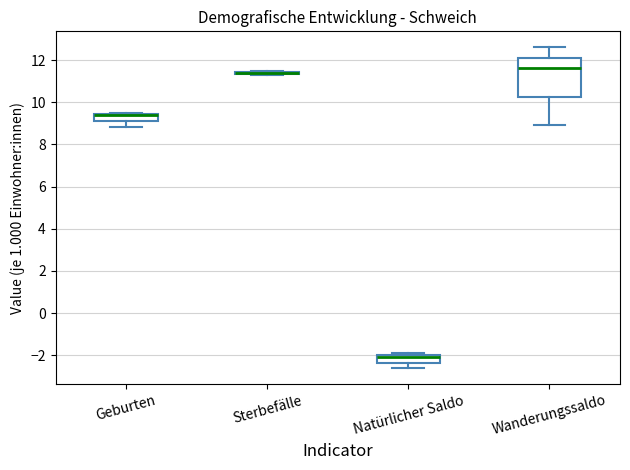

Reading left to right, read every box against the y-axis: the position of its median line, the range the box covers, and the ends of its whiskers. The values are not printed on the chart, so give them approximately, as read against the axis.

Geburten: median 9.4 (drawn on the box's upper edge), box 9.2 to 9.4, whiskers 8.8 to 9.6
Sterbefälle: box collapsed to a line at 11.4, whiskers 11.4 to 11.6
Natürlicher Saldo: median -2.0 (just below the box's upper edge), box -2.4 to -2.0, whiskers -2.6 to -1.8
Wanderungssaldo: median 11.6, box 10.2 to 12.2, whiskers 9.0 to 12.6